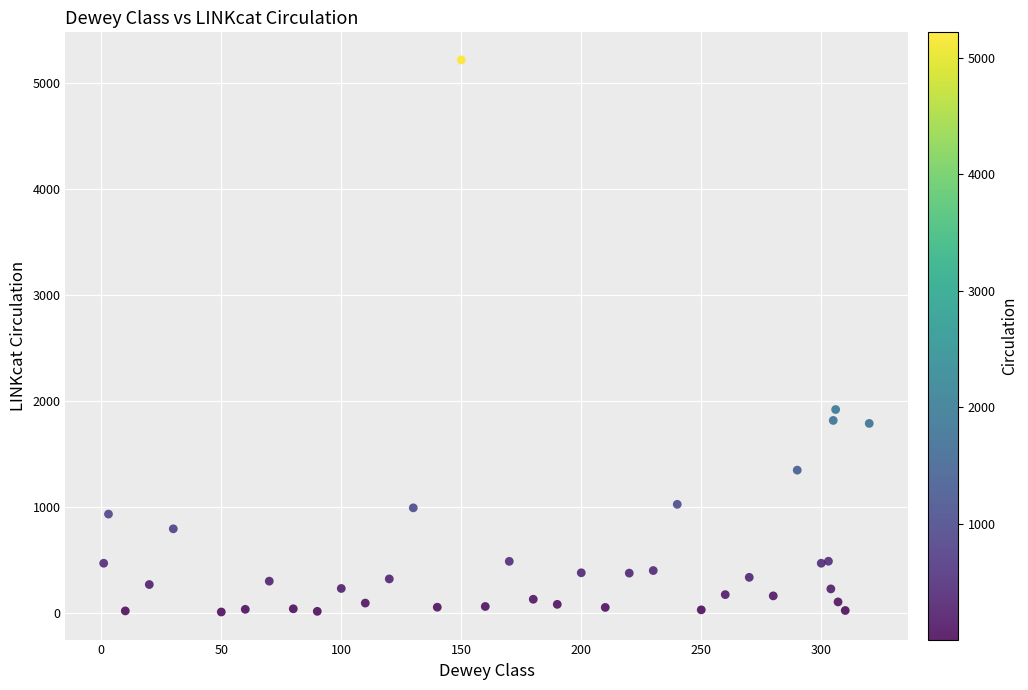

What Y value in the scatter plot is closest to 2610?

1916